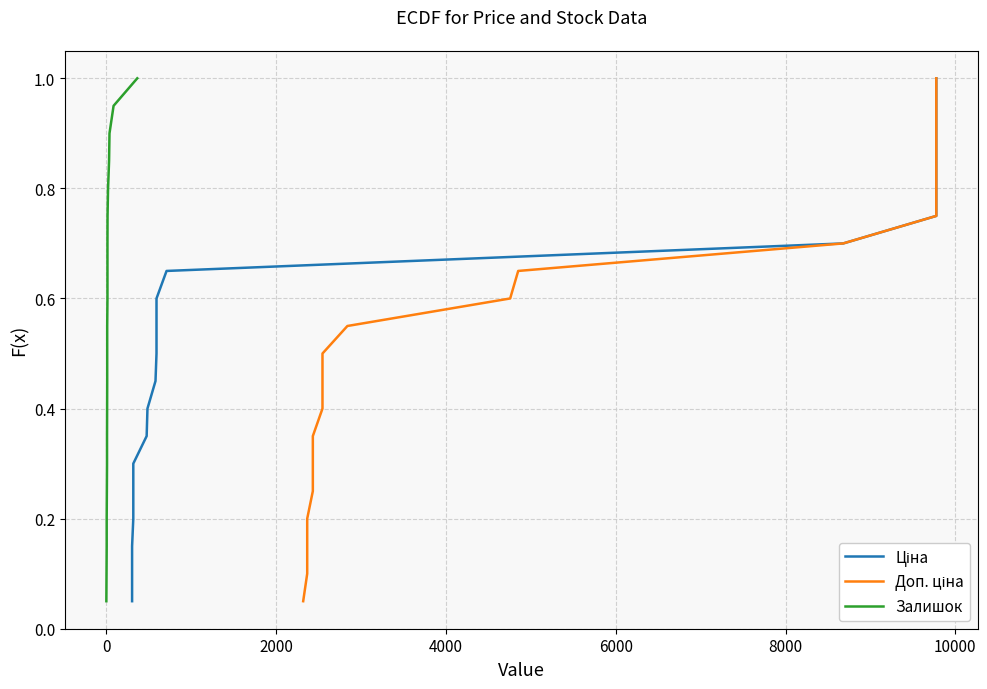

Reading left to right, list all the values displayed in this chart.

Ціна: 0.1	0.1	0.1	0.2	0.2	0.3	0.3	0.4	0.5	0.5	0.6	0.6	0.7	0.7	0.8	0.8	0.8	0.9	0.9	1.0
Доп. ціна: 0.1	0.1	0.1	0.2	0.2	0.3	0.3	0.4	0.5	0.5	0.6	0.6	0.7	0.7	0.8	0.8	0.8	0.9	0.9	1.0
Залишок: 0.1	0.1	0.1	0.2	0.2	0.3	0.3	0.4	0.5	0.5	0.6	0.6	0.7	0.7	0.8	0.8	0.8	0.9	0.9	1.0